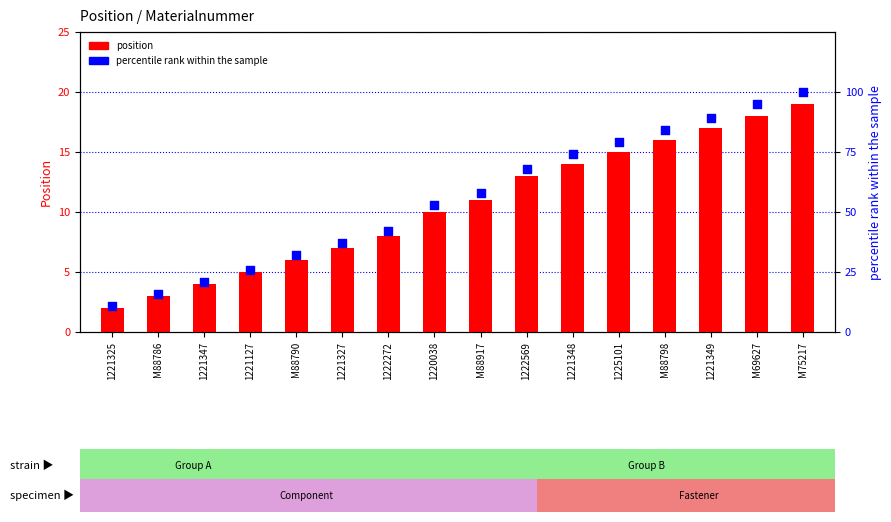

What is the total value across all series at 1222272?

50